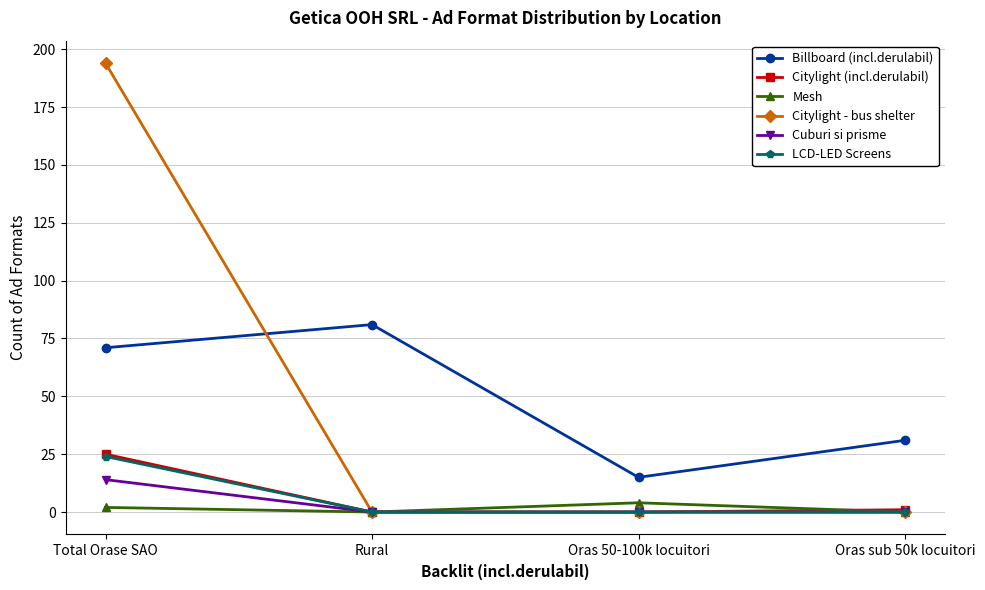

How many interior local valleys does the Billboard (incl.derulabil) series have?

1